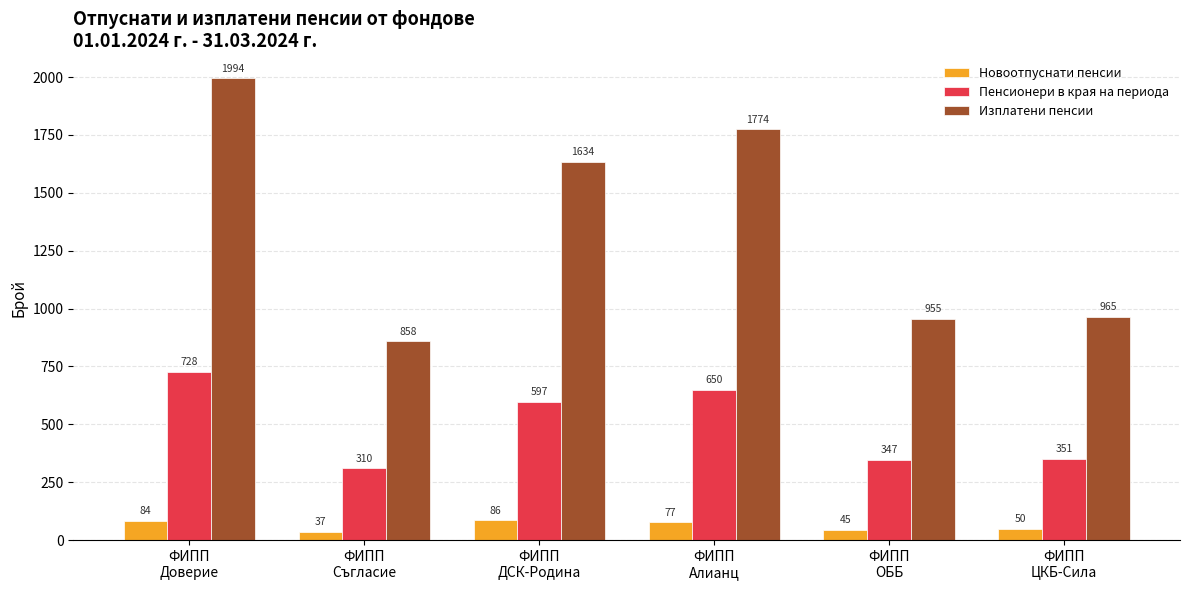

At which category is the sum across all series the highest?

ФИПП
Доверие